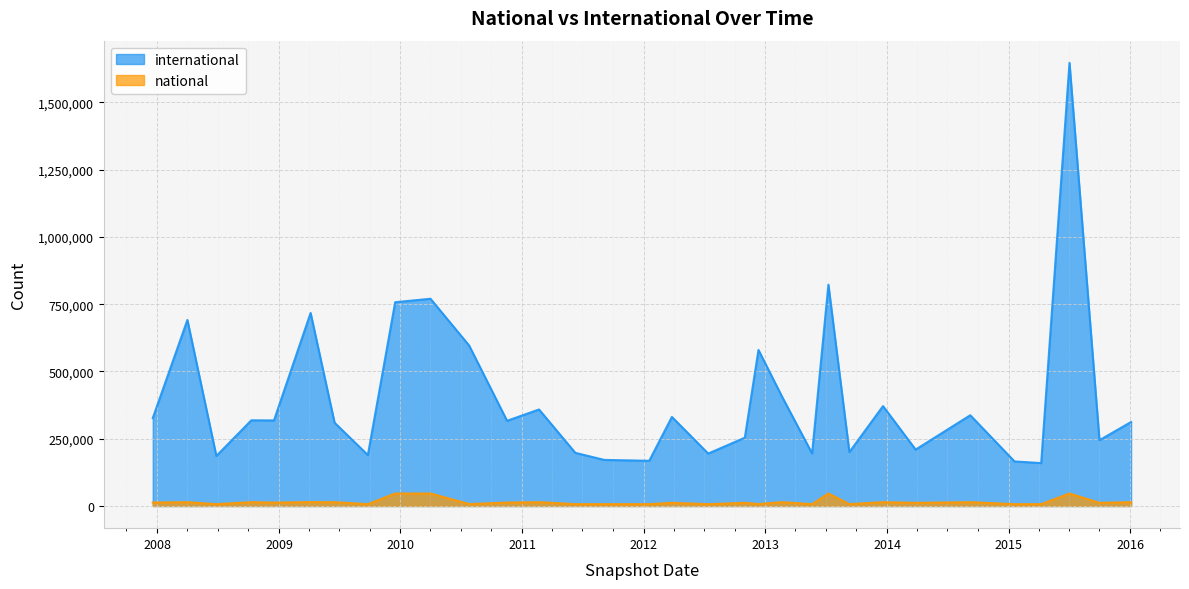

Reading left to right, transcribe all the data shown in this chart.

international: 326823	691457	186044	318506	318136	717468	309593	189367	757408	770252	596542	316703	358789	197584	171350	168116	331080	194913	253966	579965	405892	195370	822579	200354	371361	209706	337280	165621	159577	1647026	244598	312317
national: 12919	14295	6959	14314	12739	14601	14295	6959	46537	46537	7336	12739	14295	6959	6968	6968	11825	6959	11825	7336	14295	6959	46537	6959	14295	11825	14295	6959	6959	46537	11825	14295